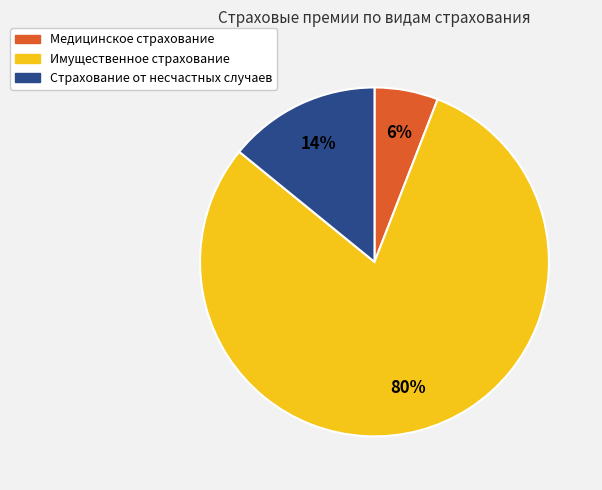

Approximately how many times larger is the value at Медицинское страхование compared to Страхование от несчастных случаев?

0.4